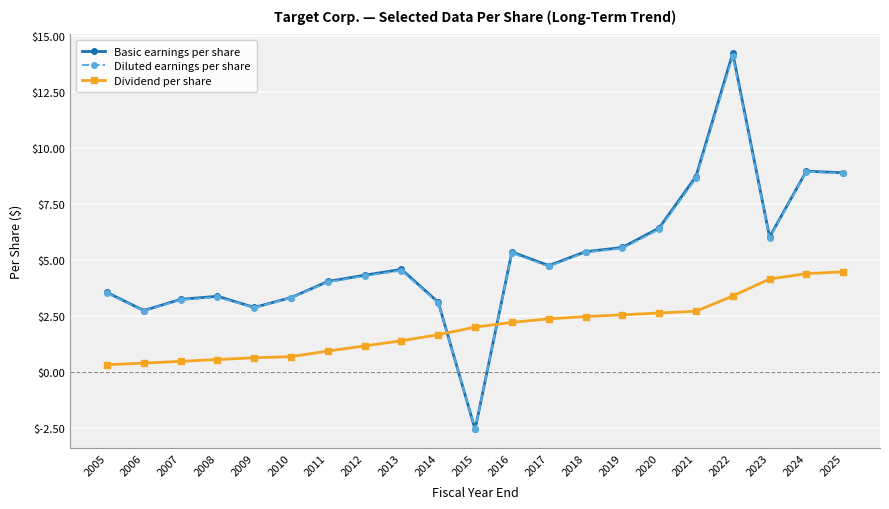

How many interior local valleys does the Diluted earnings per share series have?

5